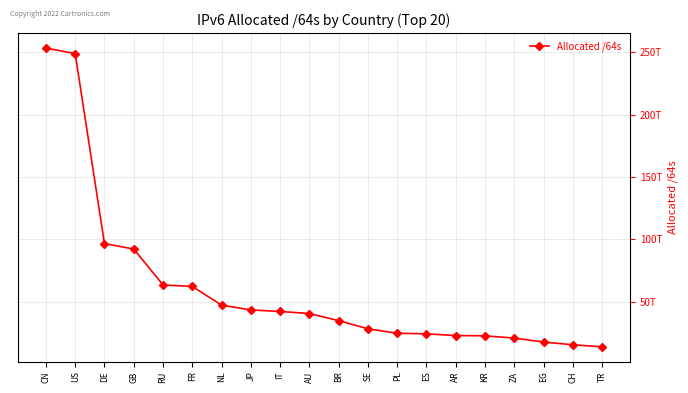

Reading right to left, what are all the values shown in this chart?

TR=13778256723968	CH=15418944061440	EG=17635135848448	ZA=20830973591552	KR=22604413534209	AR=22845071949824	ES=24197848039424	PL=24704667025408	SE=28252316762112	BR=34808052121600	AU=40510210899968	IT=42138194411520	JP=43396899405825	NL=47227480440832	FR=62251265425408	RU=63436686884864	GB=92268797689856	DE=96602448986112	US=249017468452864	CN=253527630086144